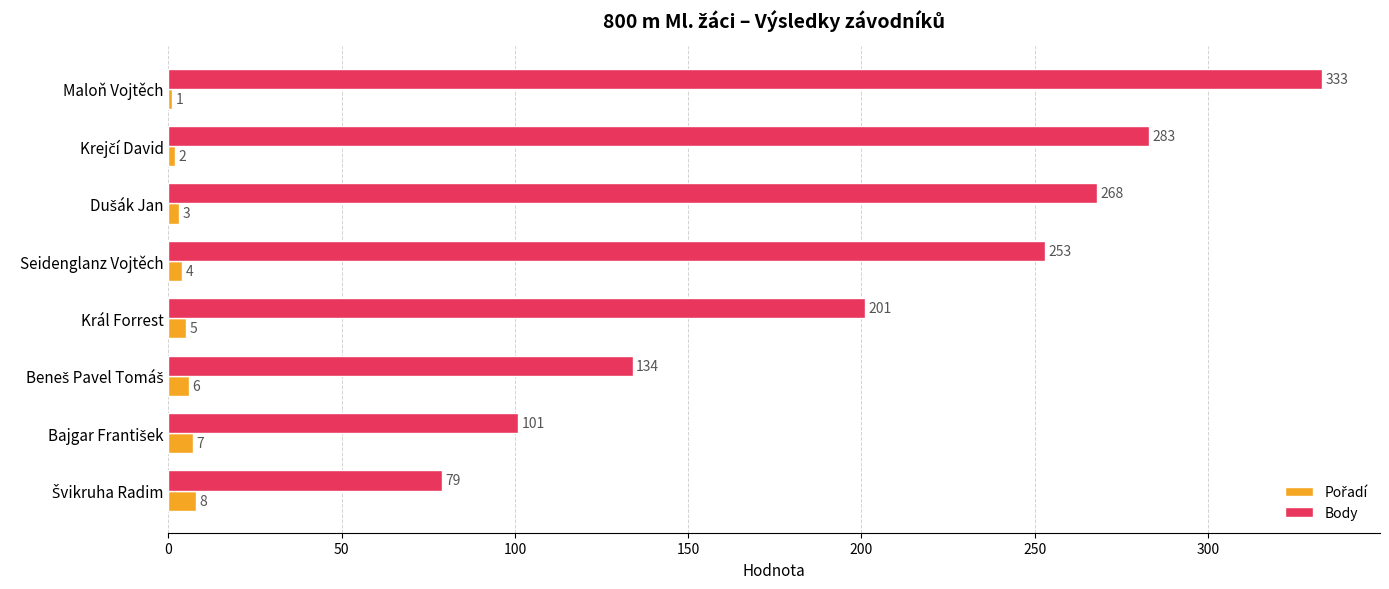

What is the approximate value of Body at Seidenglanz Vojtěch, to the nearest 10?

250